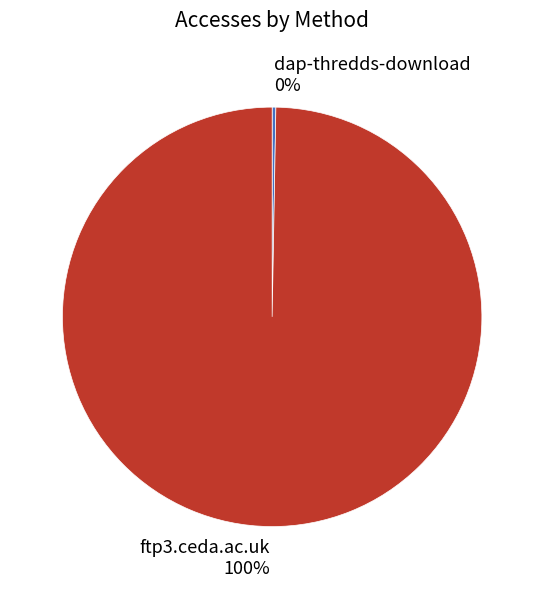

To the nearest percent, what is the combined percentage of dap-thredds-download 0% and ftp3.ceda.ac.uk 100%?

100%